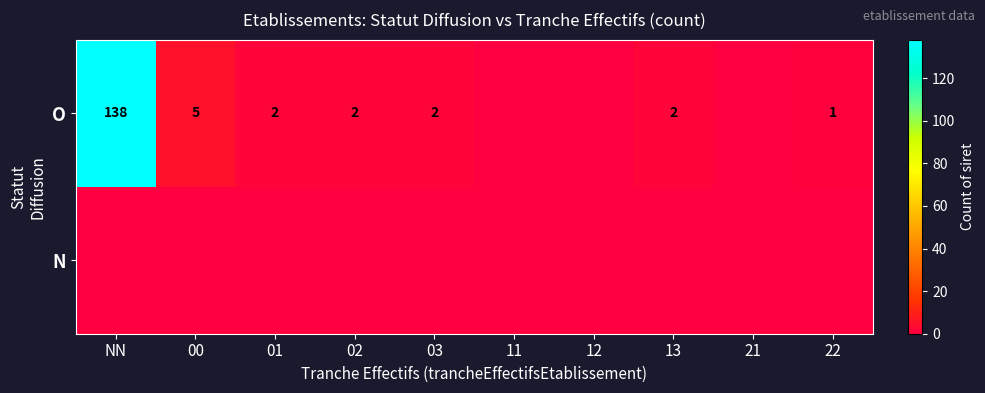

True or false: O has a value of 2 at 03.

True